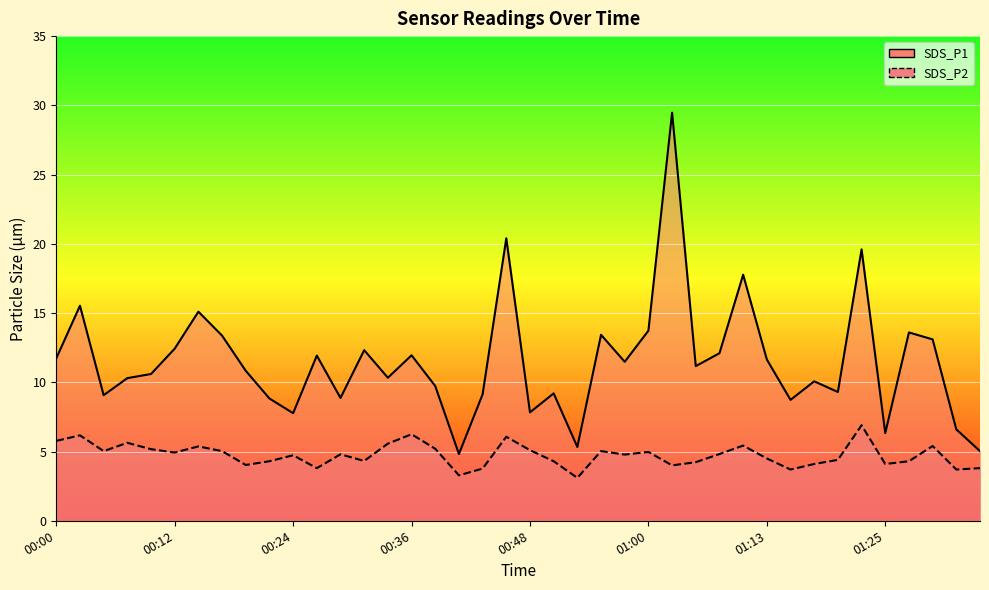

Between 00:07 and 00:17, which series saw the biggest shift?

SDS_P1